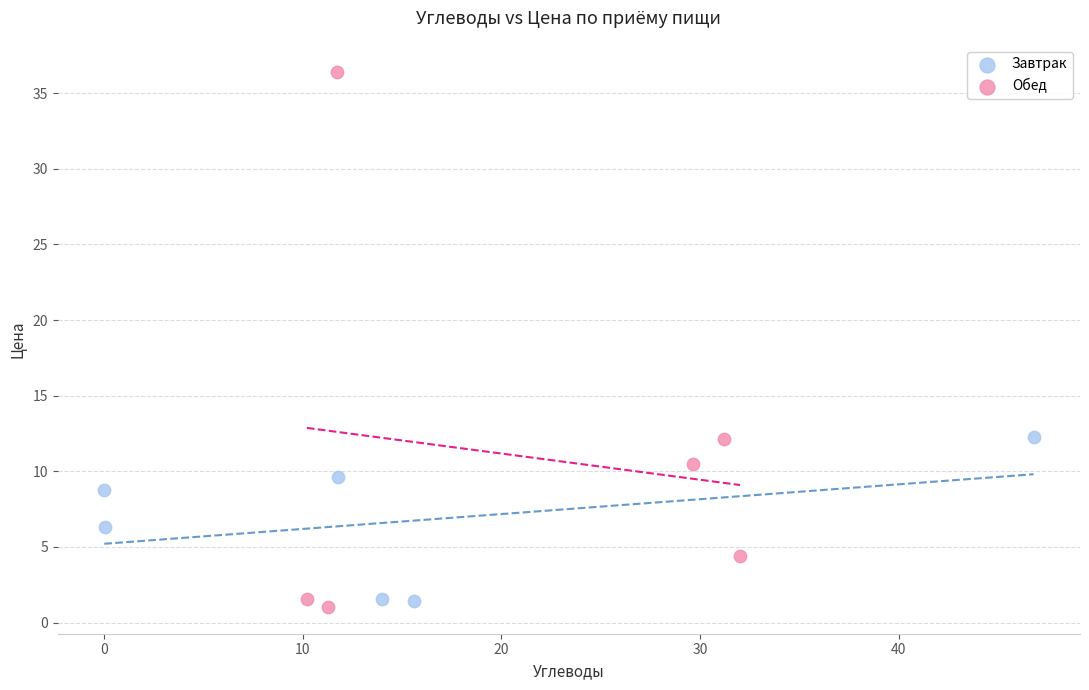

Which series has the largest Y range (max minus min)?

Обед